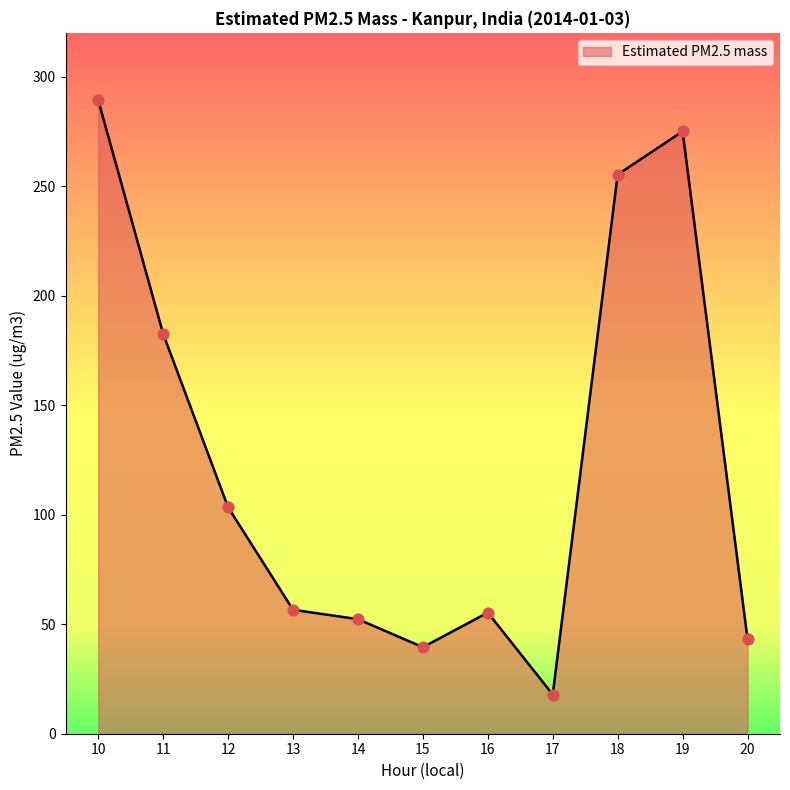

Which has a higher value, 12 or 17?

12